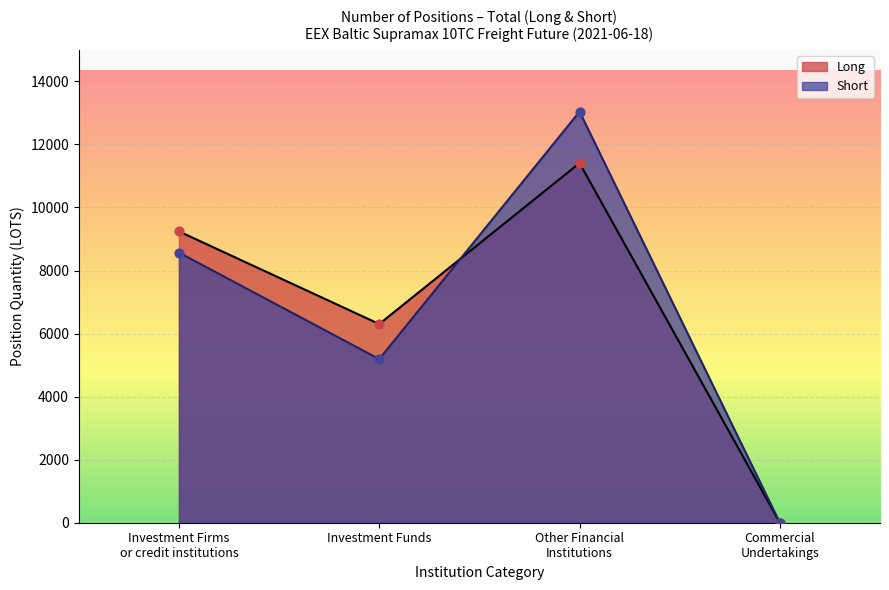

Which series has the largest Y range (max minus min)?

Short